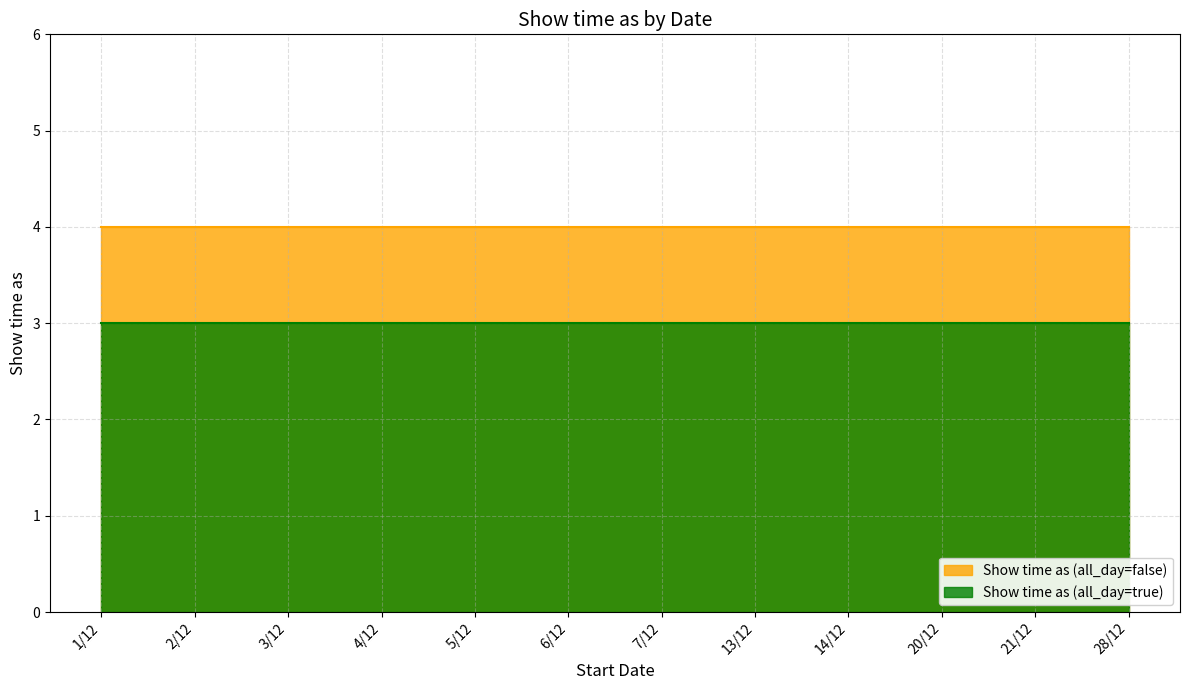

What is the sum of all Show time as (all_day=true) values?

36